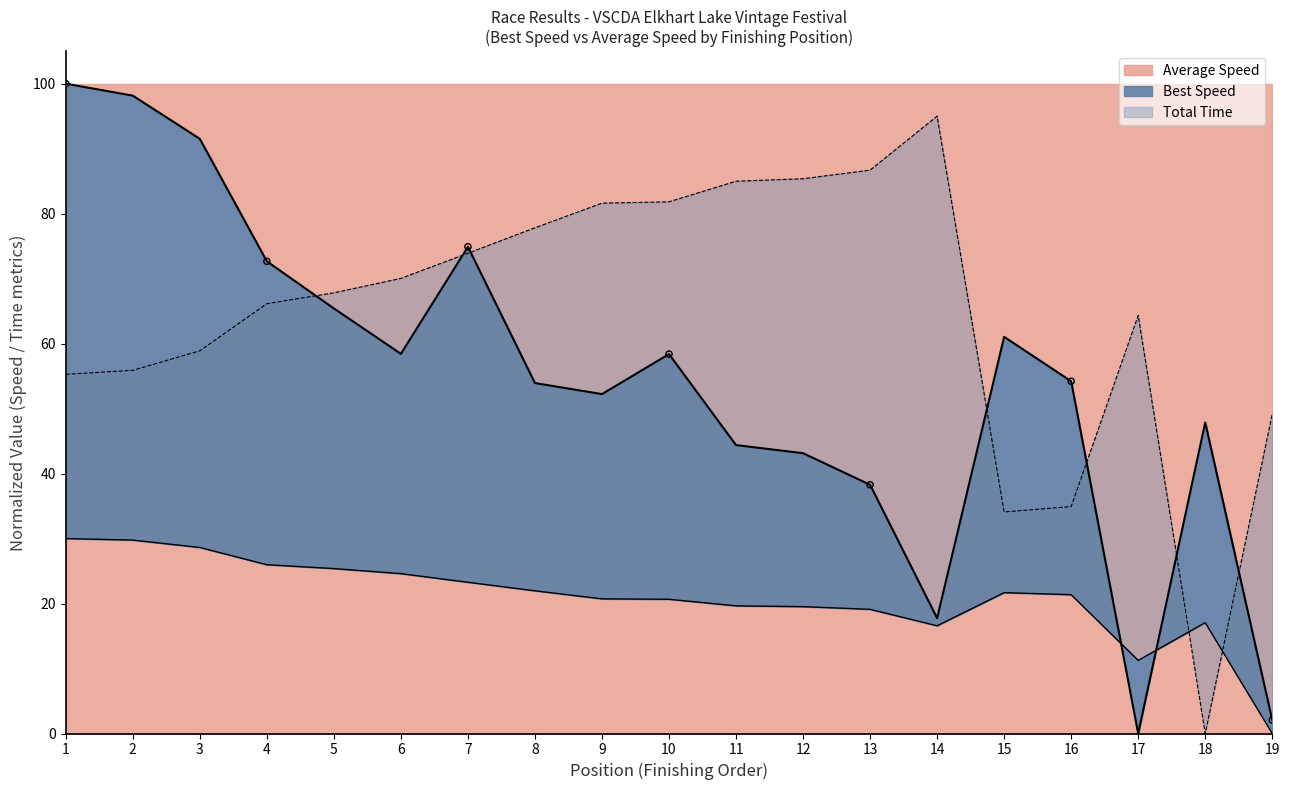

Is the value of Best Lap time at 2 greater than the value of Total Time at 15?

Yes